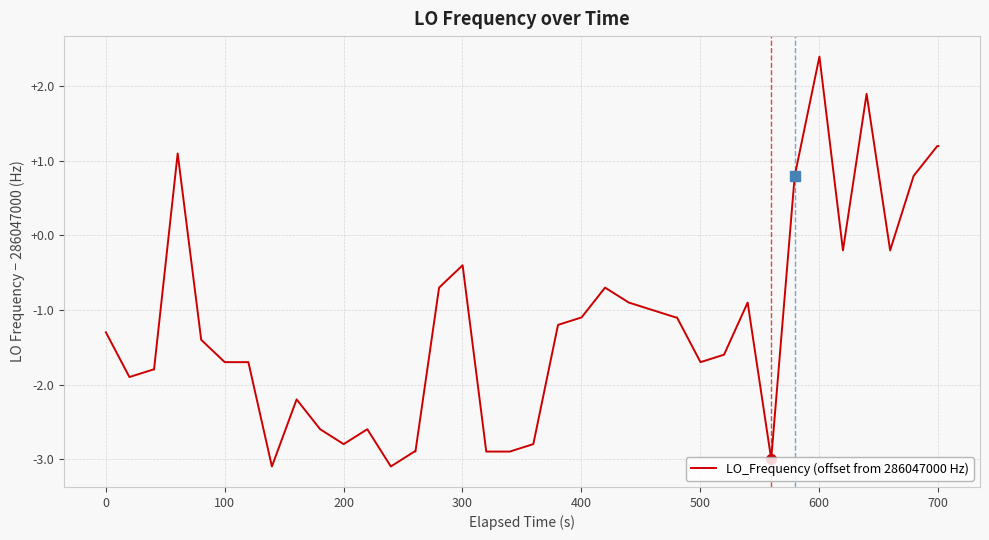

What is the smallest value displayed?

-3.1